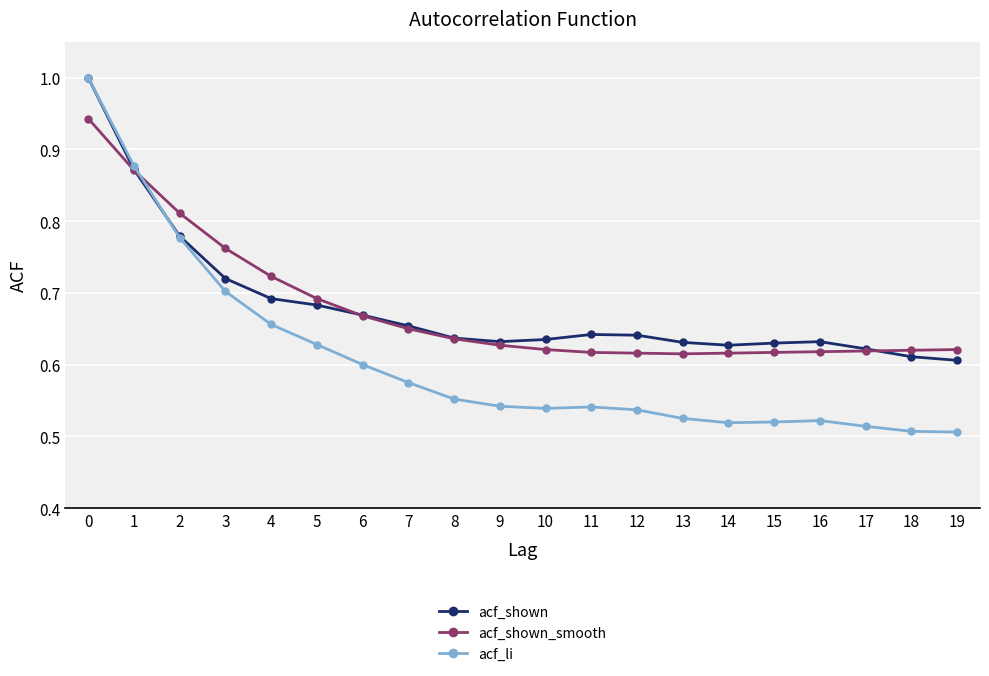

Is the value of acf_shown at 10 greater than the value of acf_li at 5?

Yes